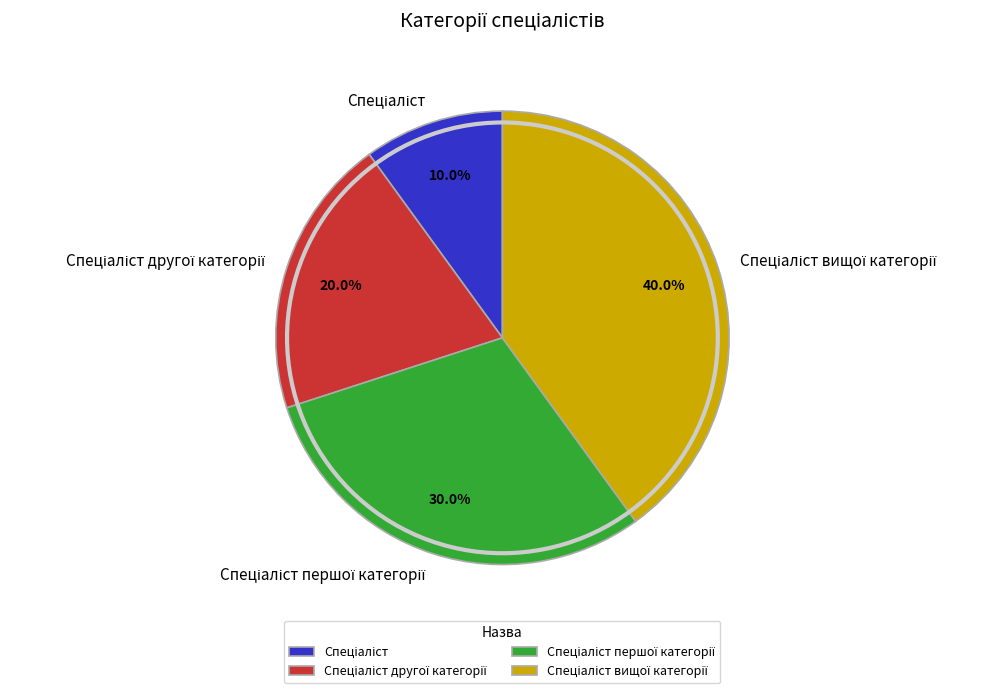

Is there a majority slice in this chart?

No